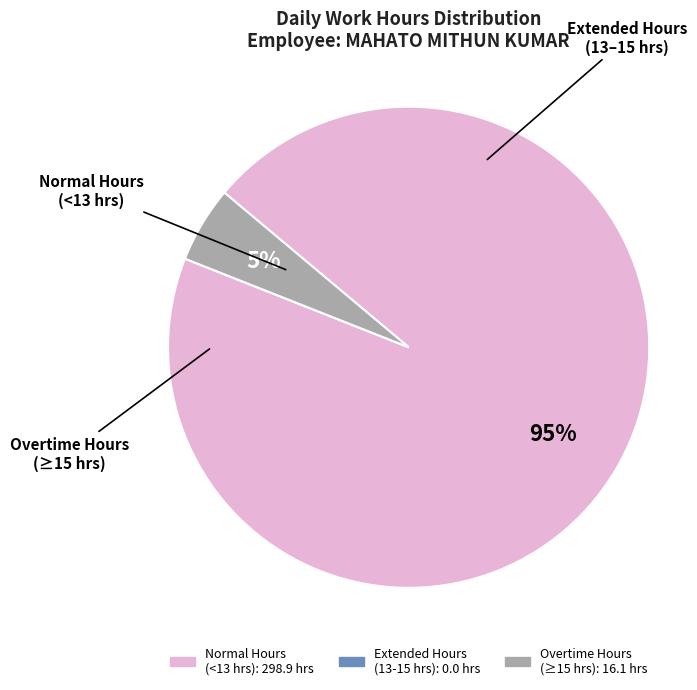

To the nearest percent, what is the average slice percentage?

33%